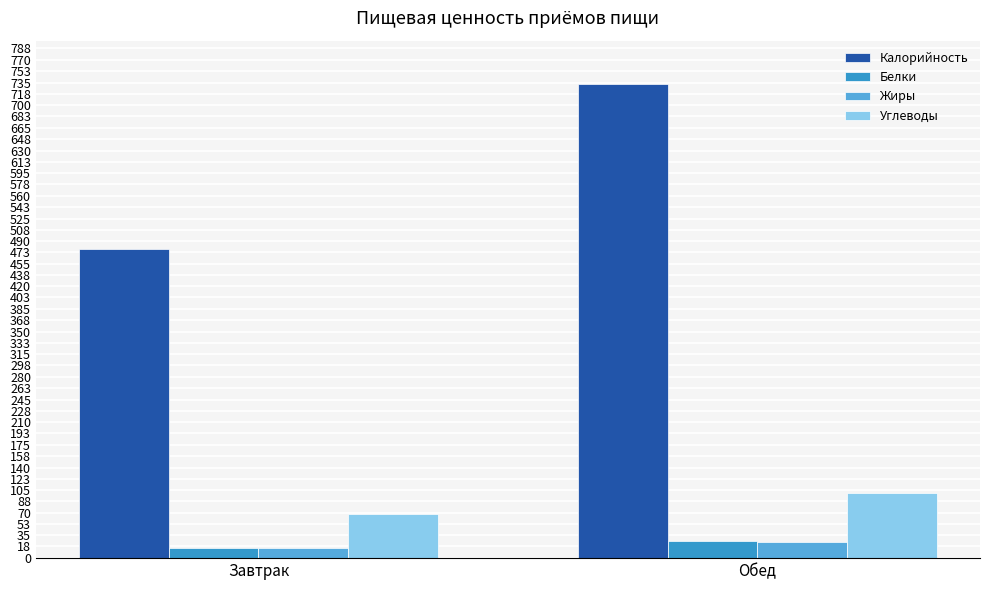

What position from the left is Обед?

2